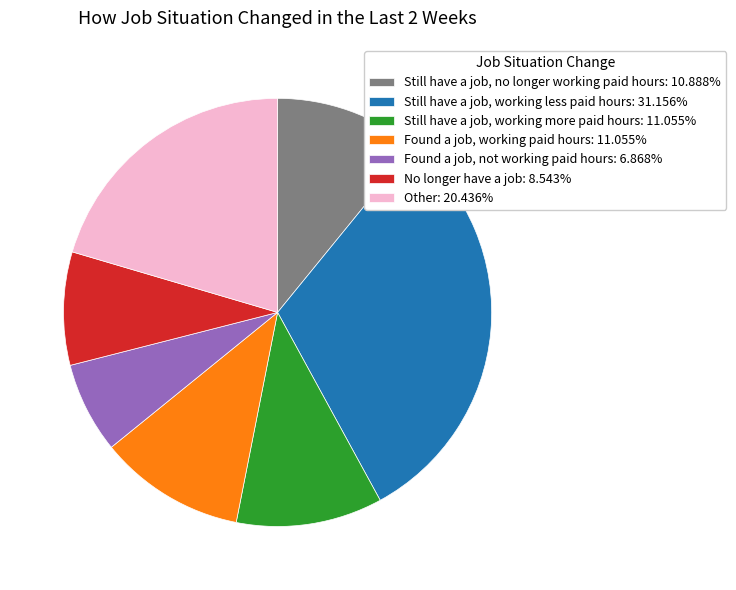

Is the sum of Still have a job, no longer working paid hours: 10.888% and Still have a job, working more paid hours: 11.055% greater than half?

No